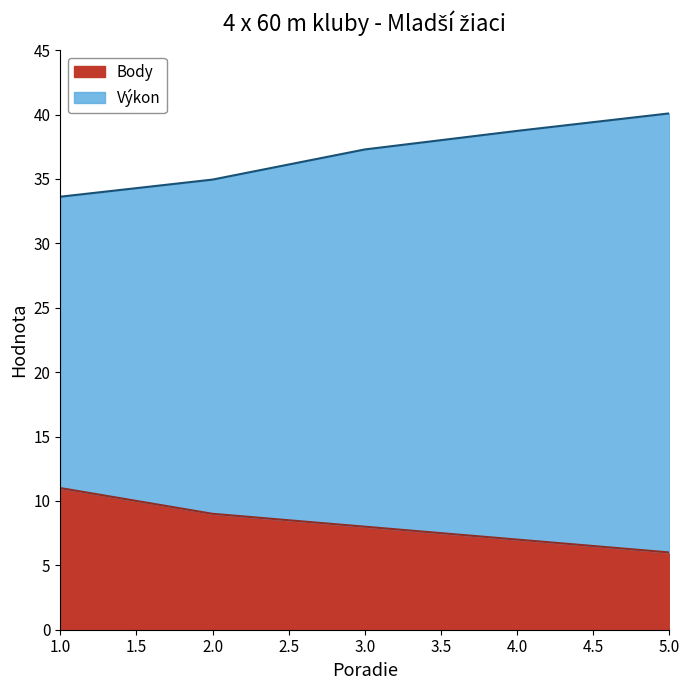

Between 2 and 3, which is larger?

3